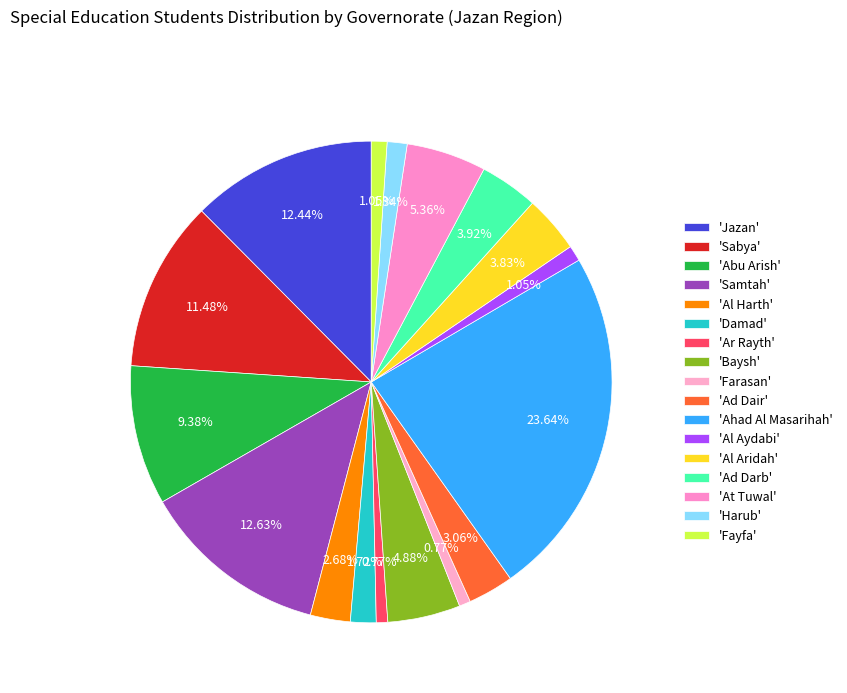

How many slices are in this pie chart?

17